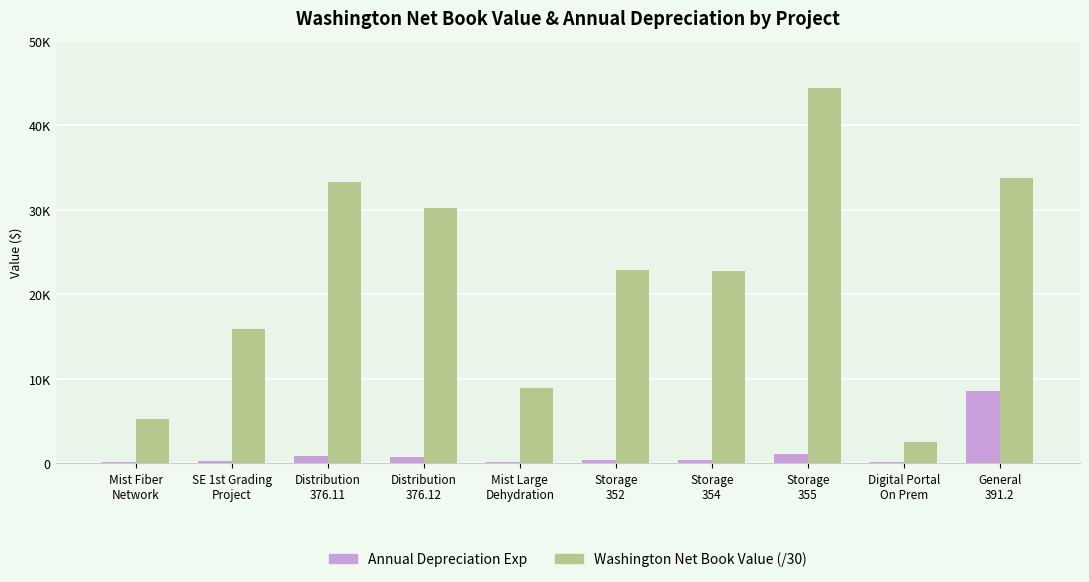

What position from the left is Digital Portal
On Prem?

9